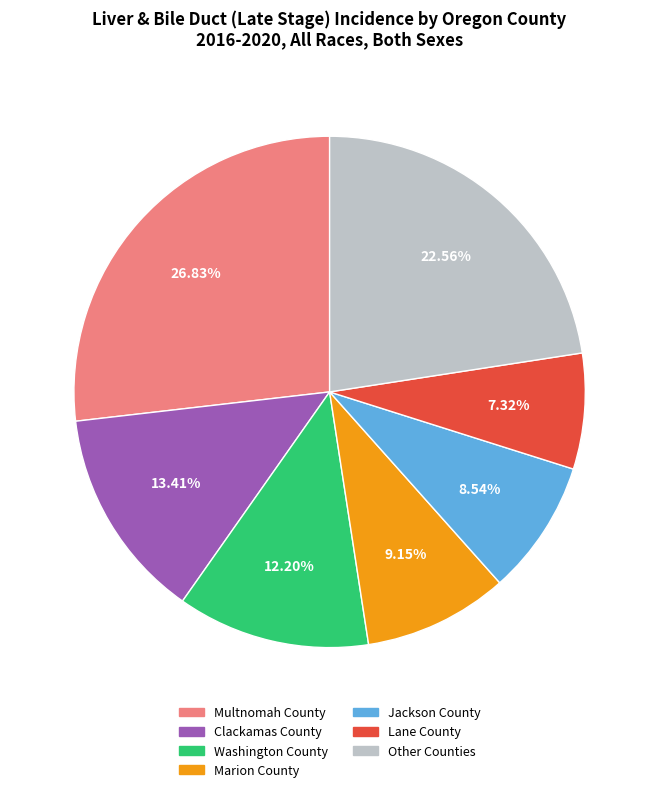

Is there any slice that represents more than half of the pie?

No